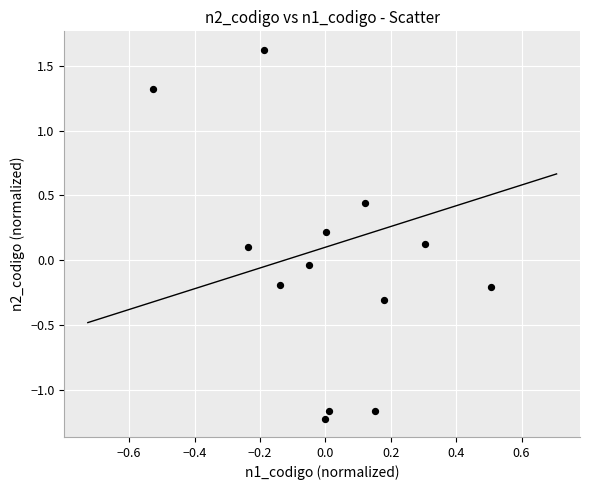

What is the range of Y values (max minus min)?

2.8